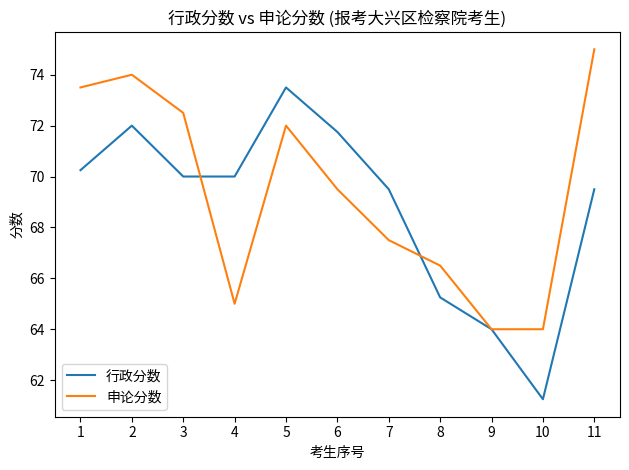

At which label does 申论分数 reach its peak?

11